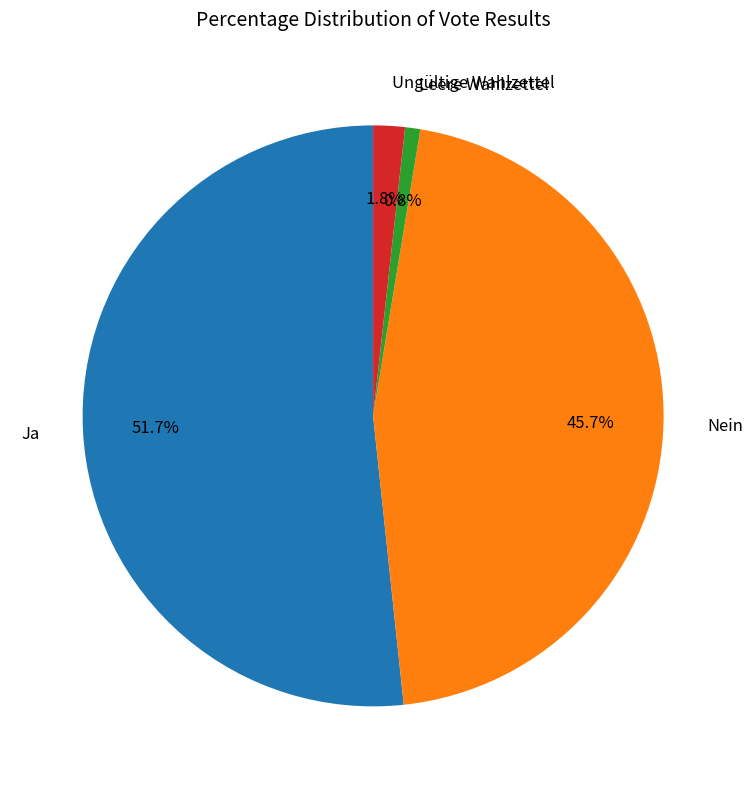

What percentage is NOT represented by Leere Wahlzettel?

99.2%